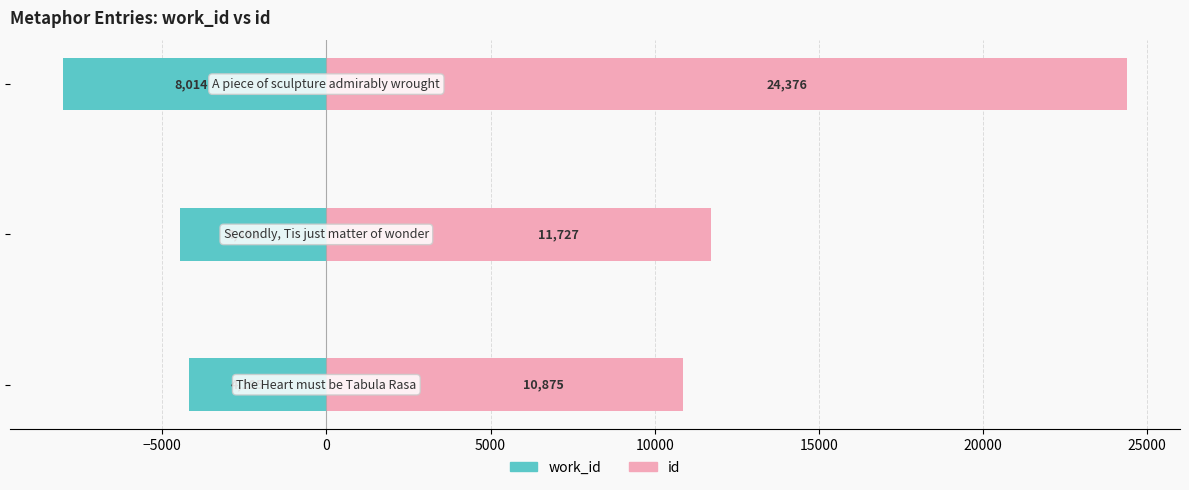

List the series in order of their peak value, highest first.

id, work_id